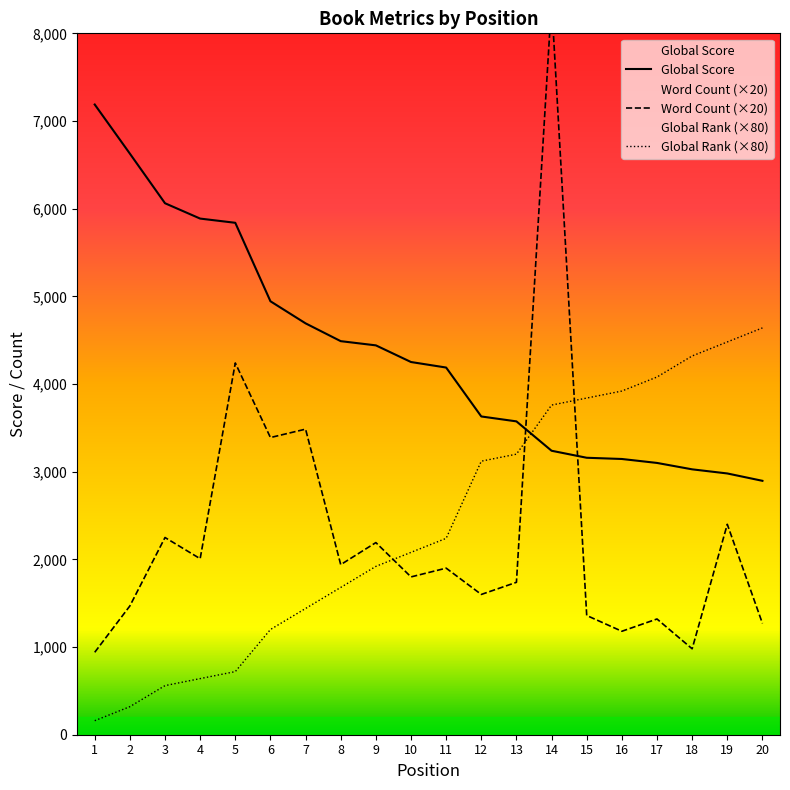

Is the value of Word Count (thousands) at 14 greater than the value of Global Rank at 17?

Yes